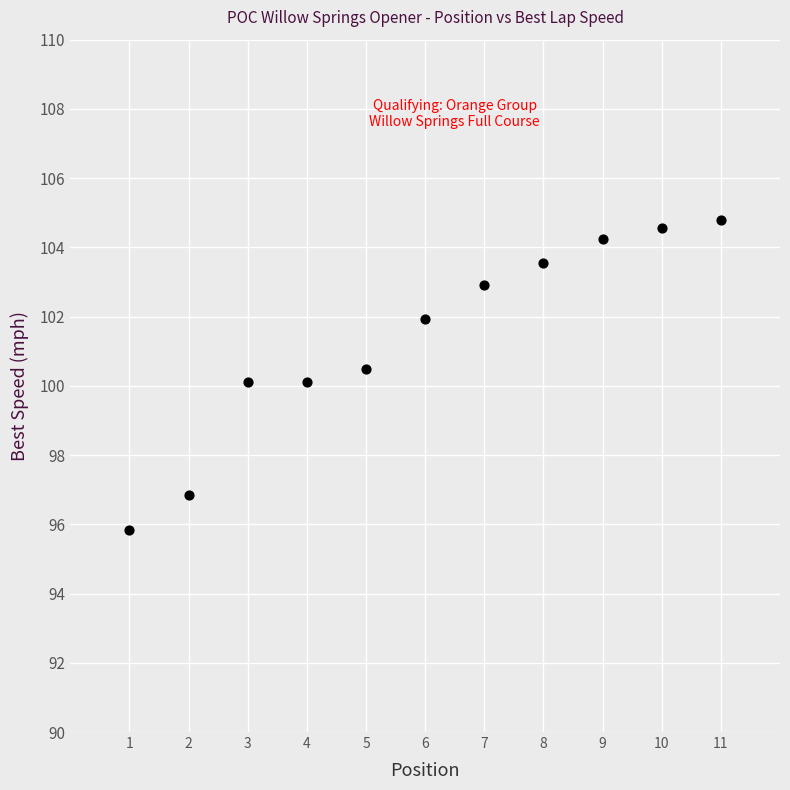

What is the average X value?

6.0